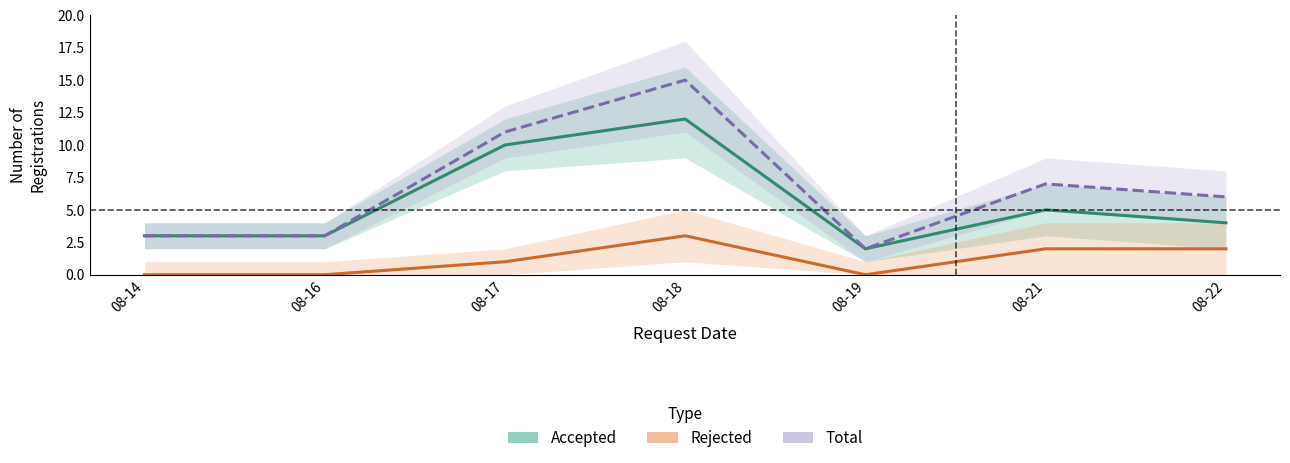

What is the value of the Accepted point at the 5th from the left?

2